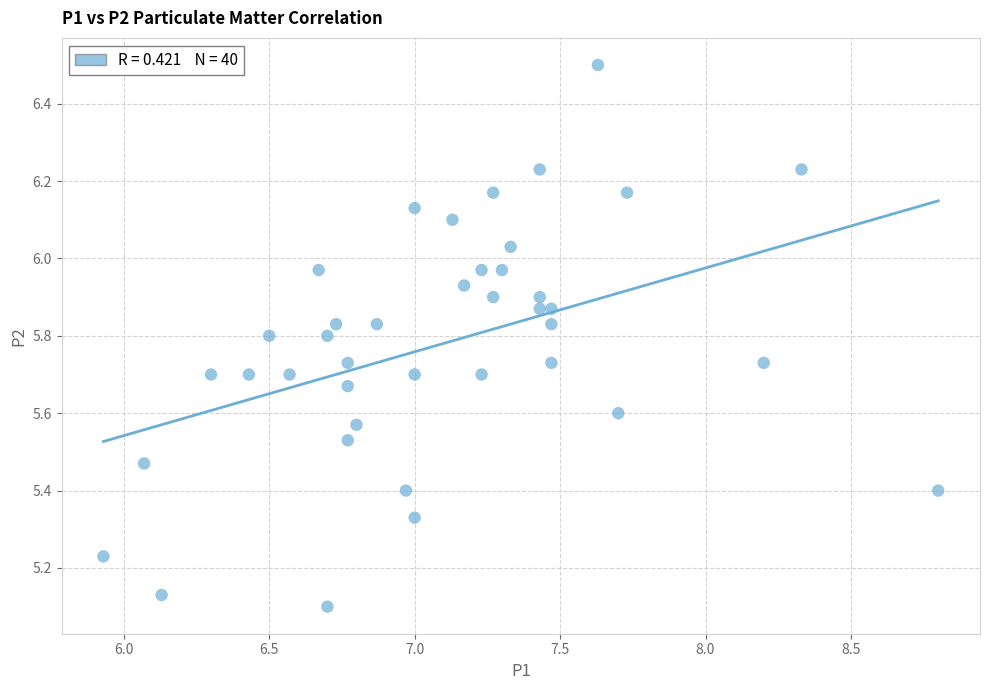

What is the range of Y values (max minus min)?

1.4